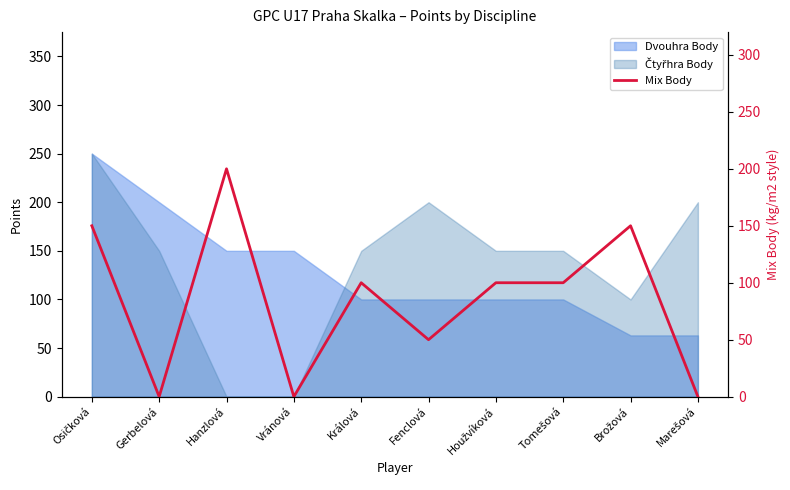

What position from the left is Hanzlová?

3